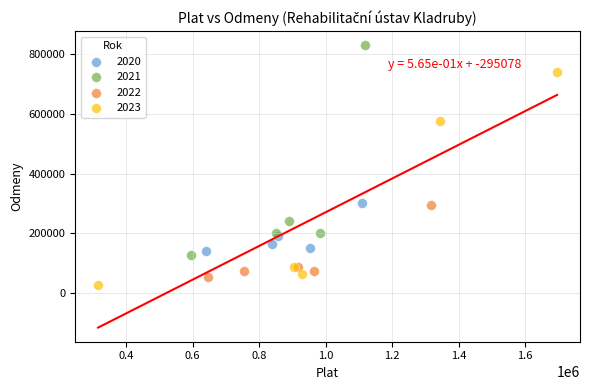

Which series has the largest Y range (max minus min)?

2023